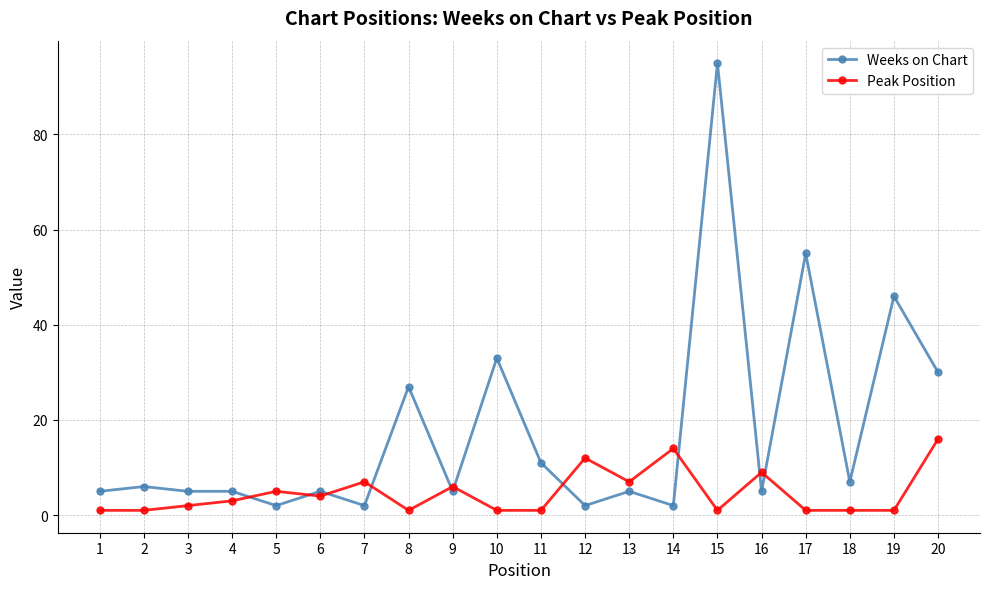

The Weeks on Chart series shows 29 at 17. True or false?

False